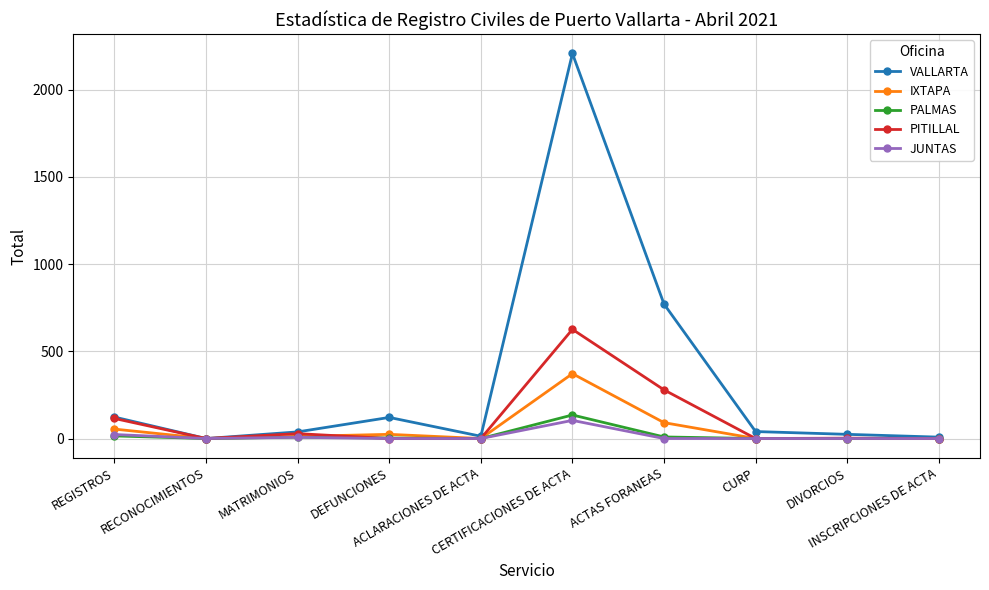

Where does the PITILLAL series first go above 2?

REGISTROS